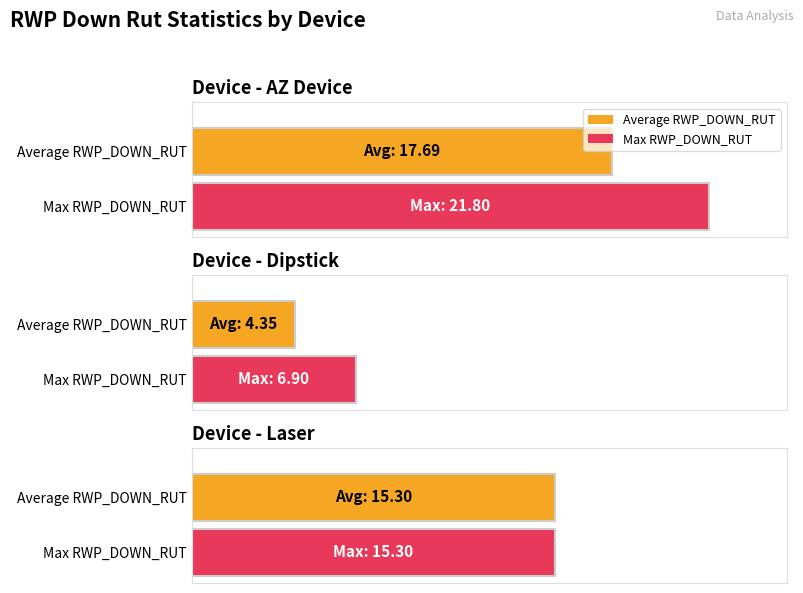

How many bars are there in each group?

2